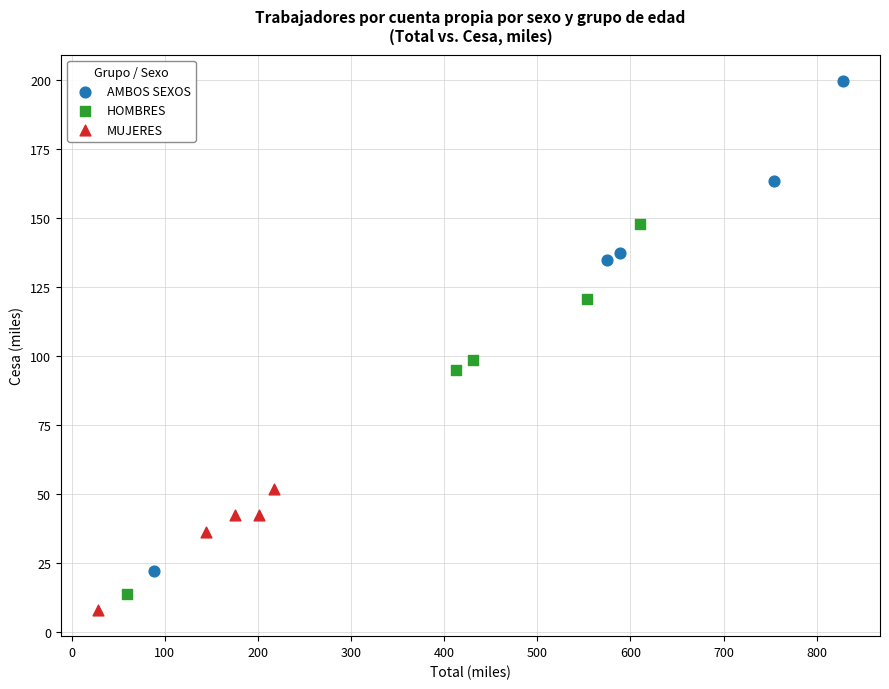

Which series contains the highest Y value?

AMBOS SEXOS